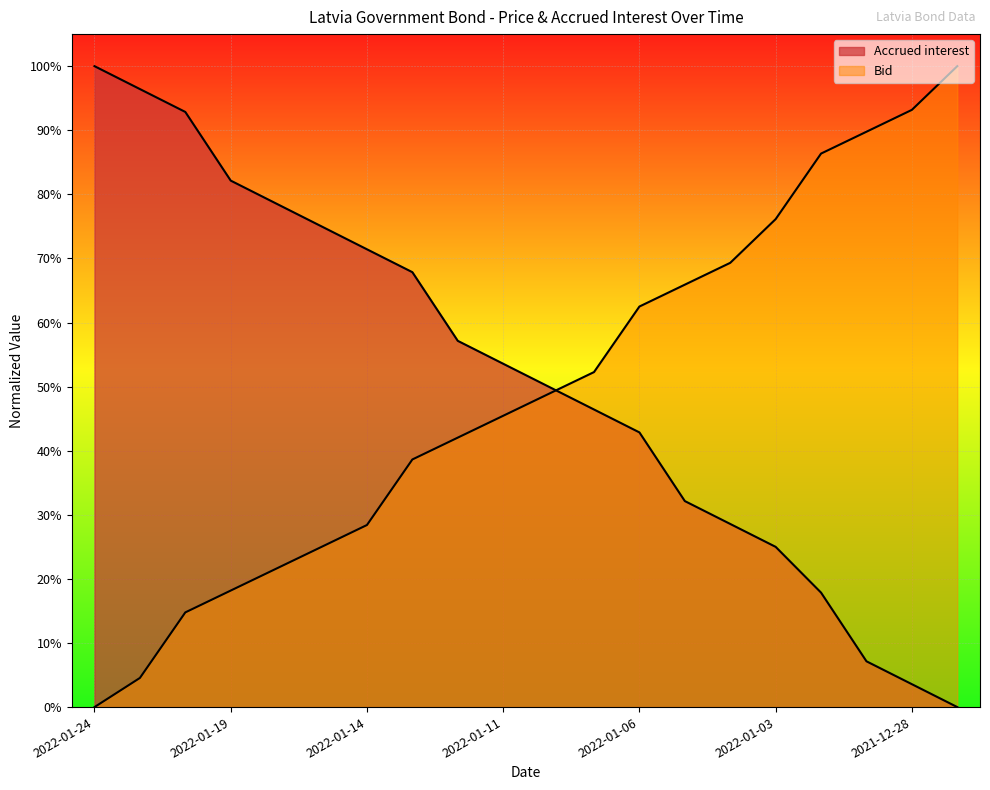

What is the label of the 17th point from the right?

2022-01-19